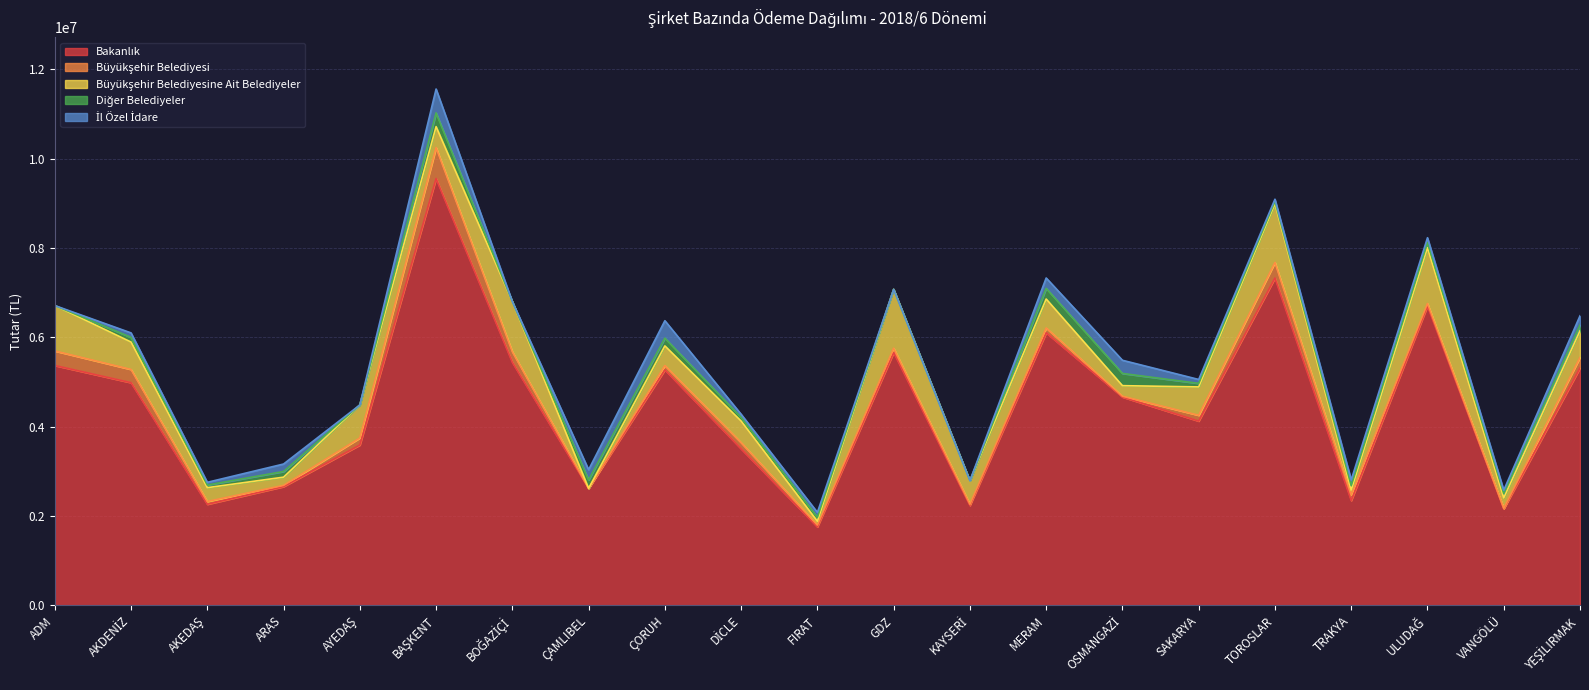

At which category is the sum across all series the highest?

BAŞKENT